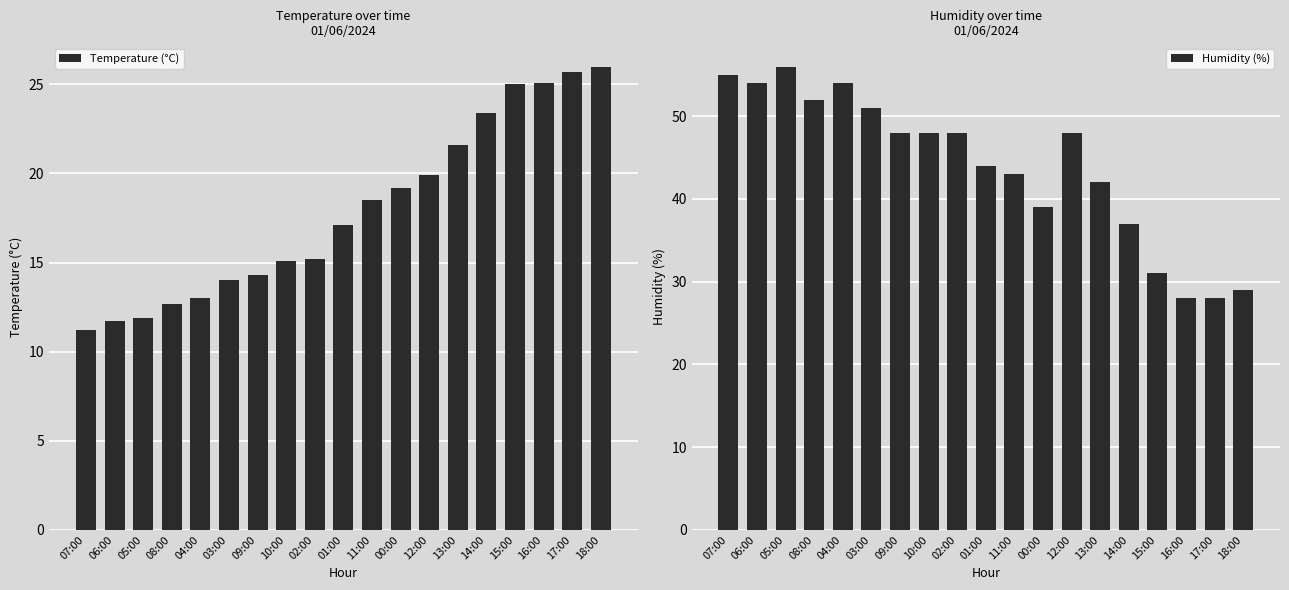

What is the label of the 17th bar from the right?

05:00